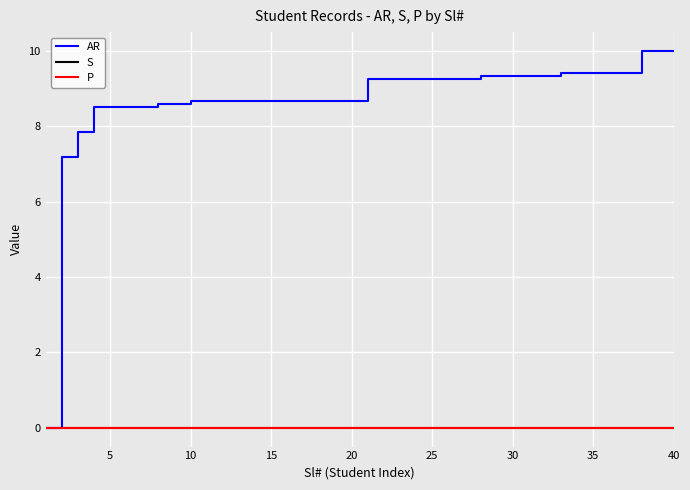

True or false: AR and P intersect in this chart.

False